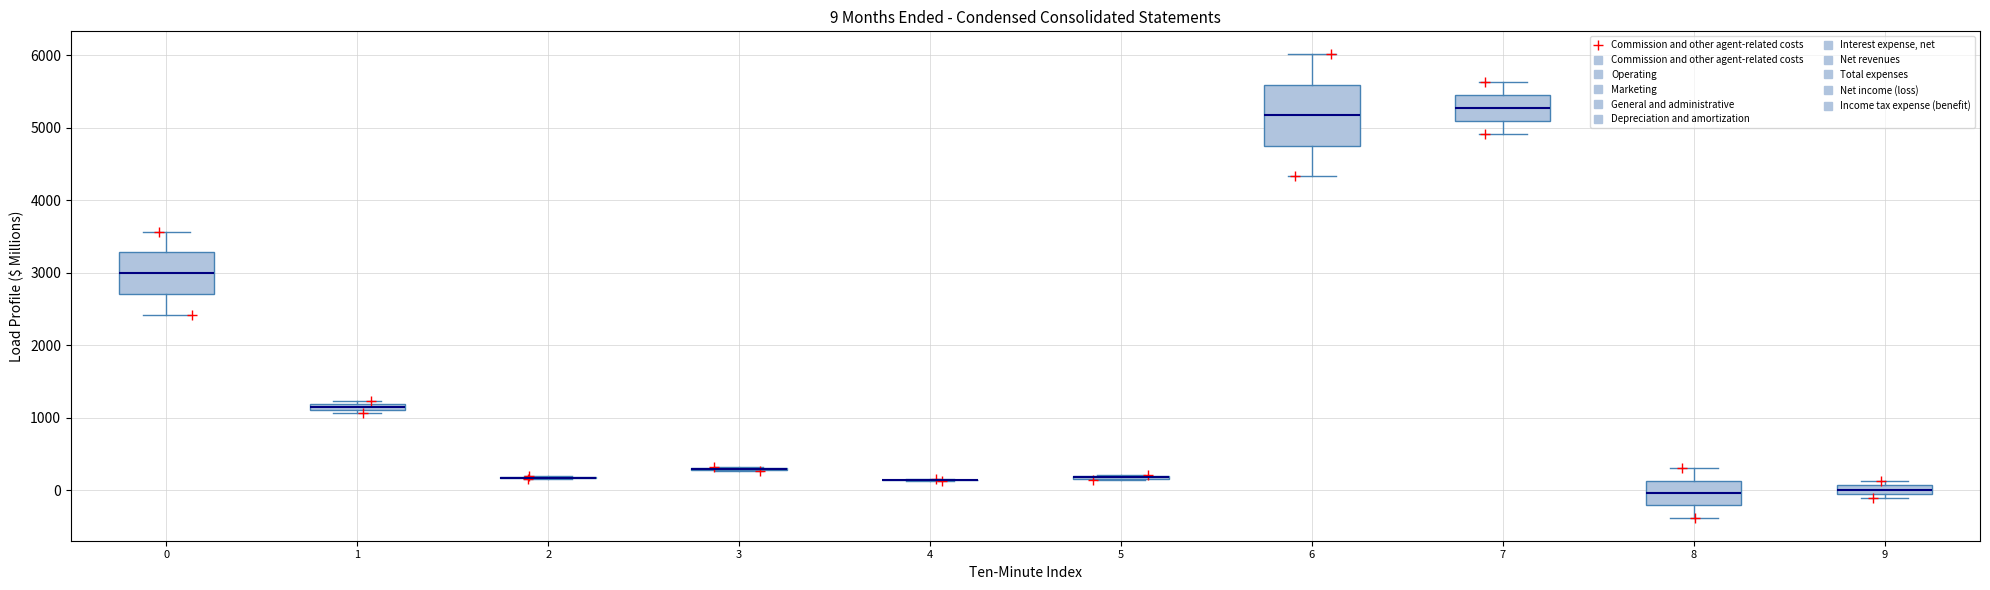

Which box is the tallest, from its lower edge to its upper edge?

6